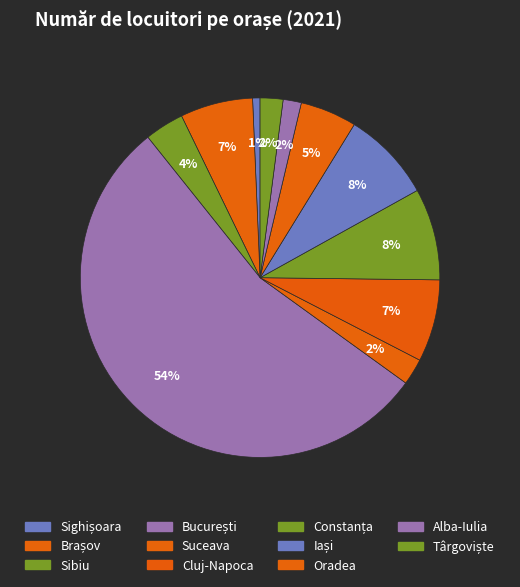

Is it true that Brașov is 1% of the pie?

False